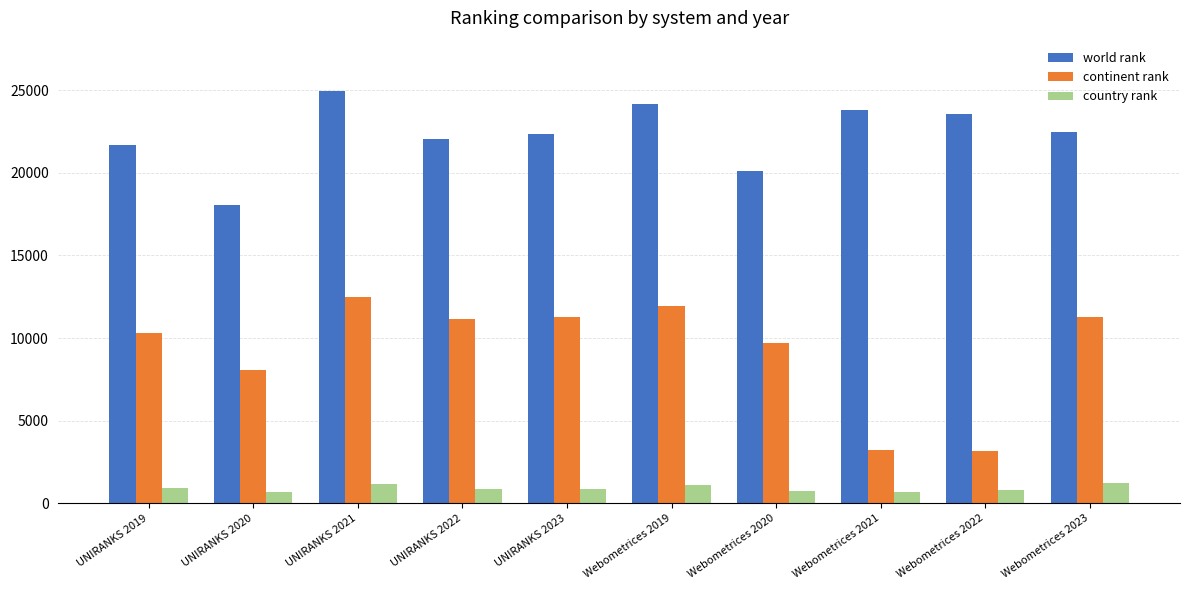

Which series has the largest range (max minus min)?

continent rank